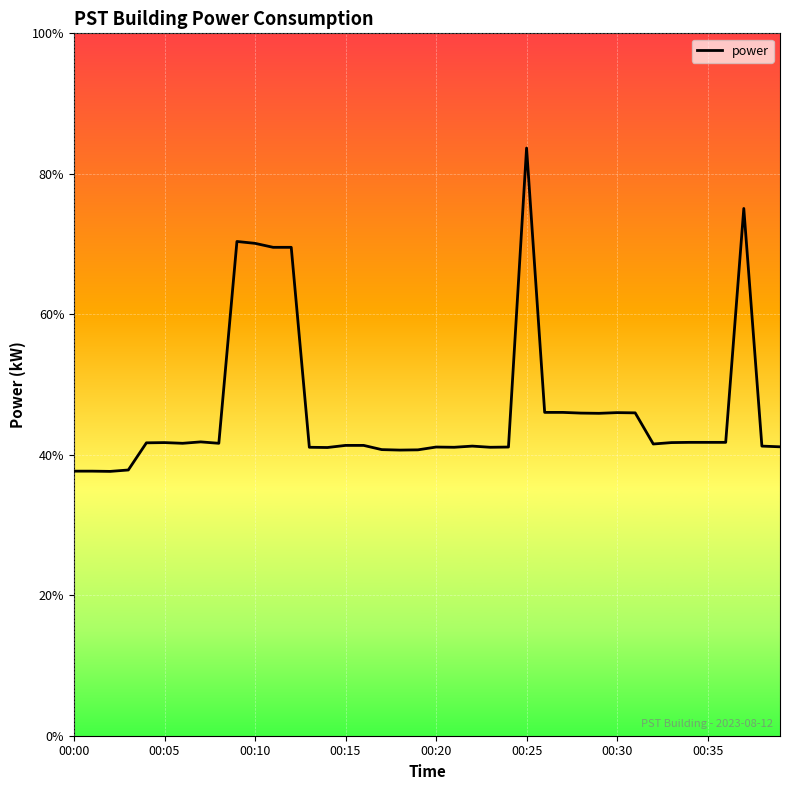

What is the label of the 27th point from the left?

26